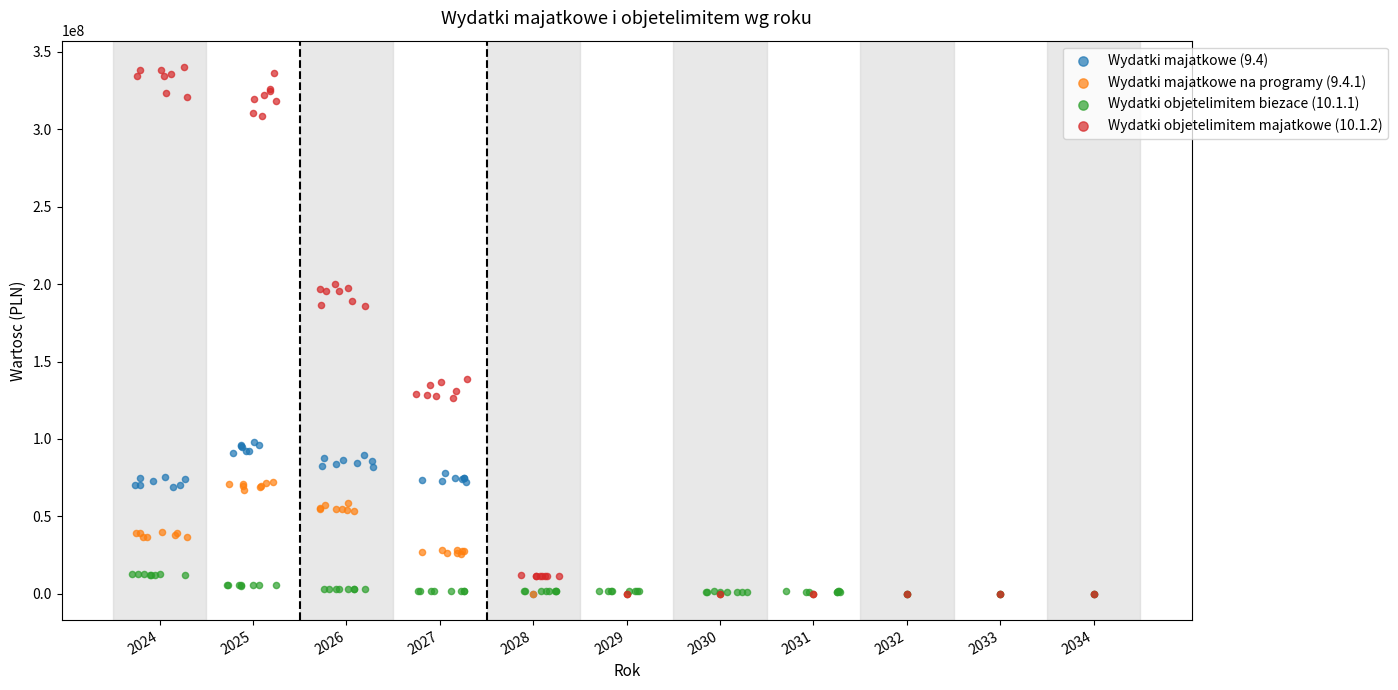

Which series contains the highest Y value?

Wydatki objetelimitem majatkowe (10.1.2)